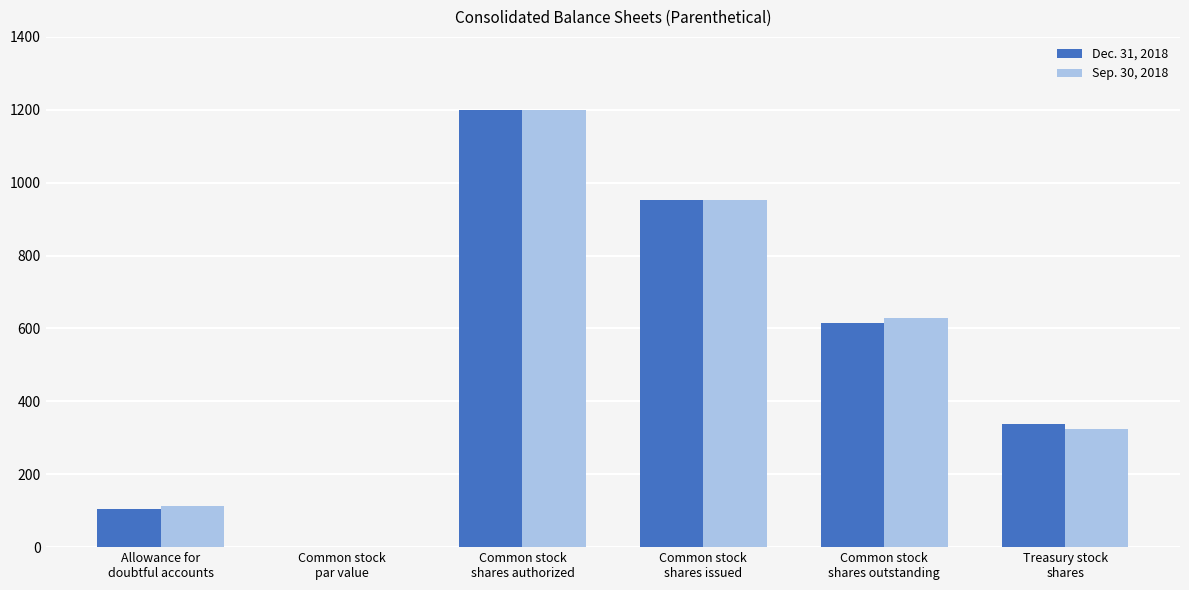

What is the sum of the Dec. 31, 2018 values at Common stock
shares issued and Allowance for
doubtful accounts?

1058.4